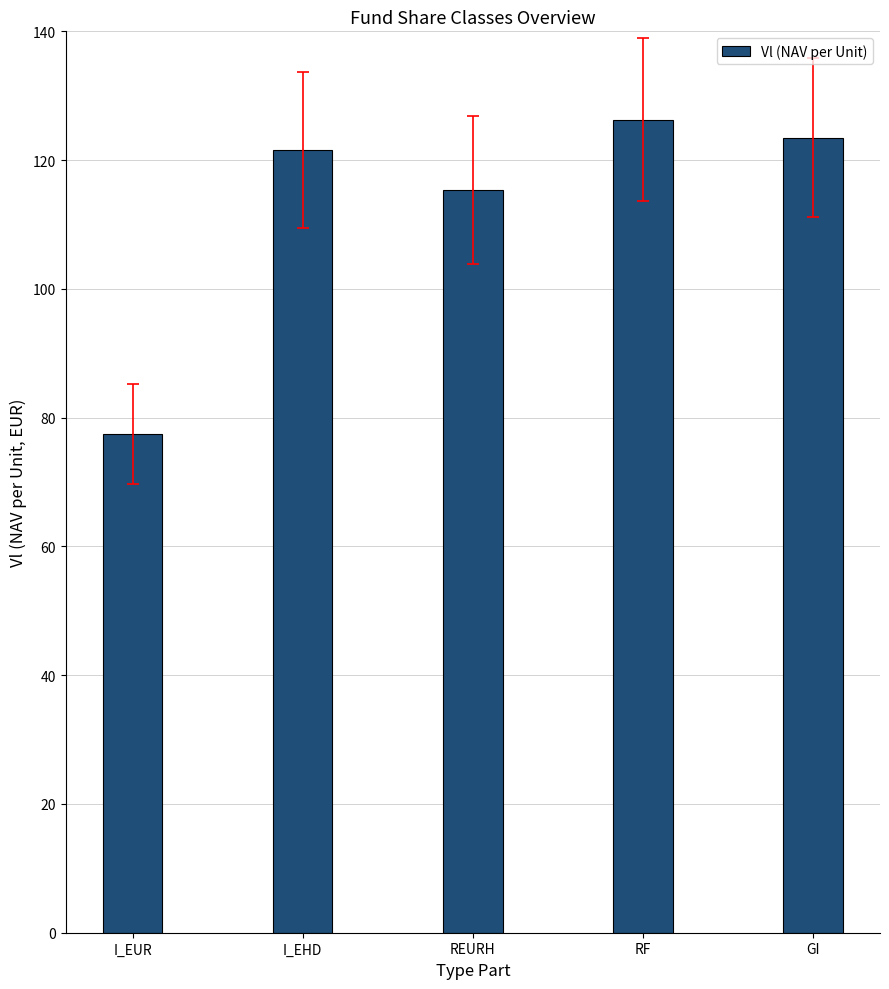

List the labels in order of value, largest first.

RF, GI, I_EHD, REURH, I_EUR